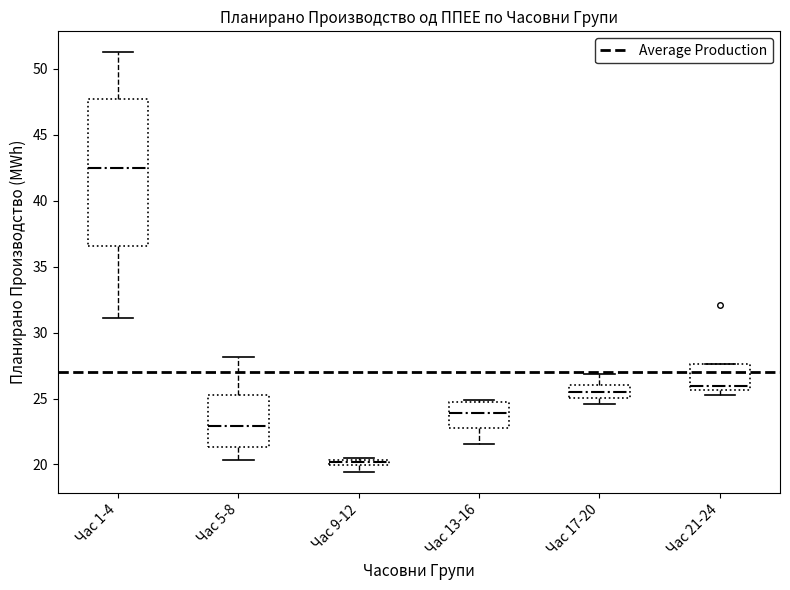

Which box's median line is the lowest?

Час 9-12